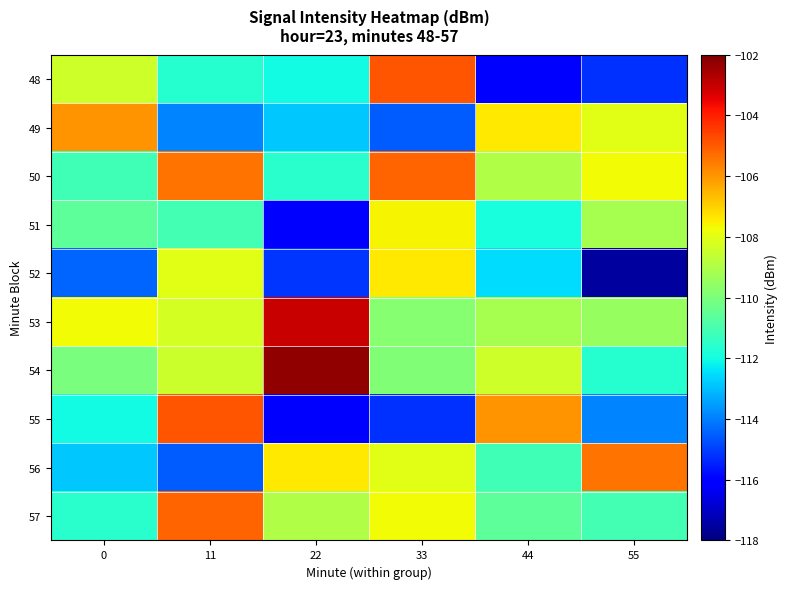

How many series are shown in this chart?

10